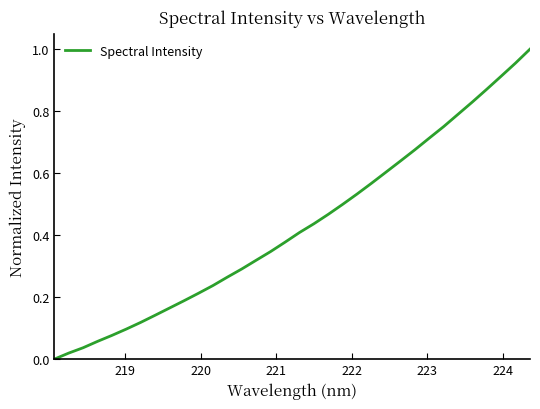

How many positive values are there?

33